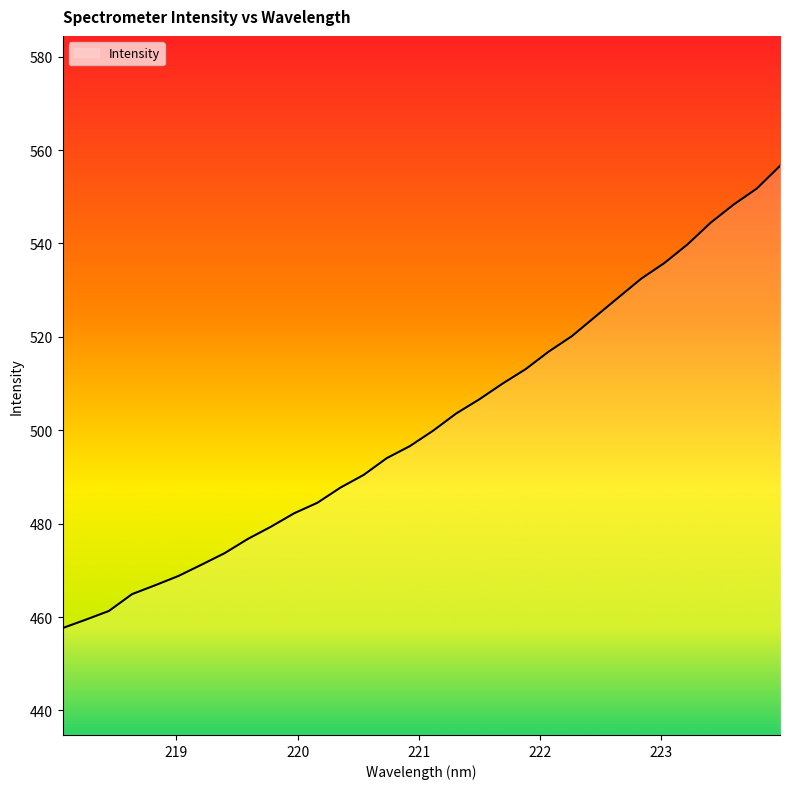

What is the greatest value displayed?

556.6